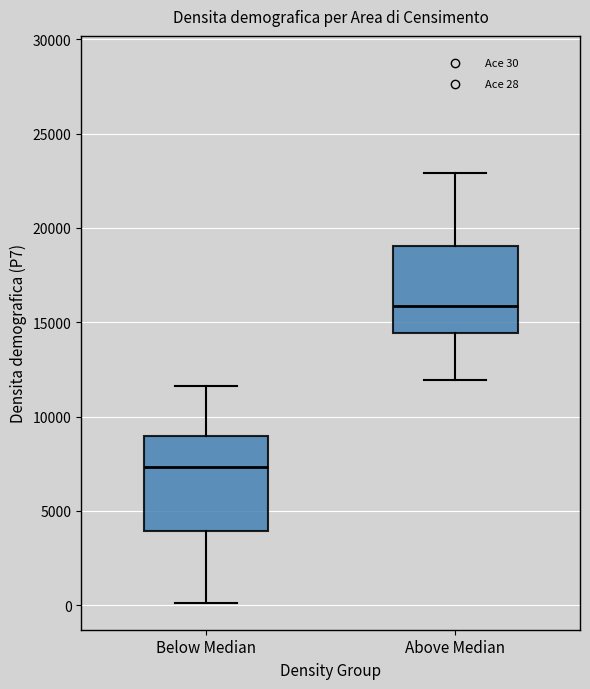

Which box's median line is the lowest?

Below Median